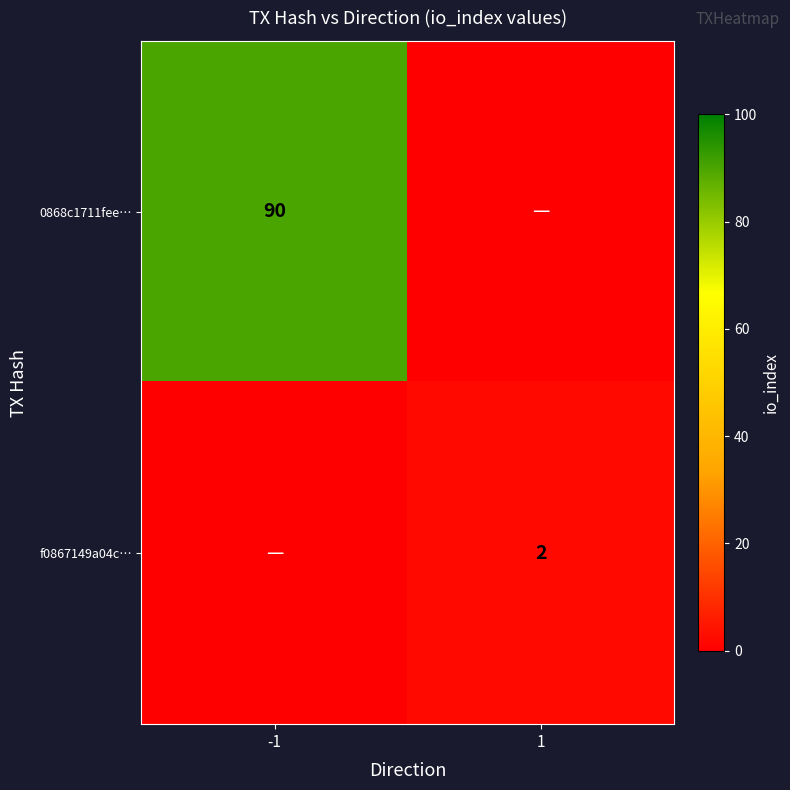

Which has a higher value, -1 or 1?

-1